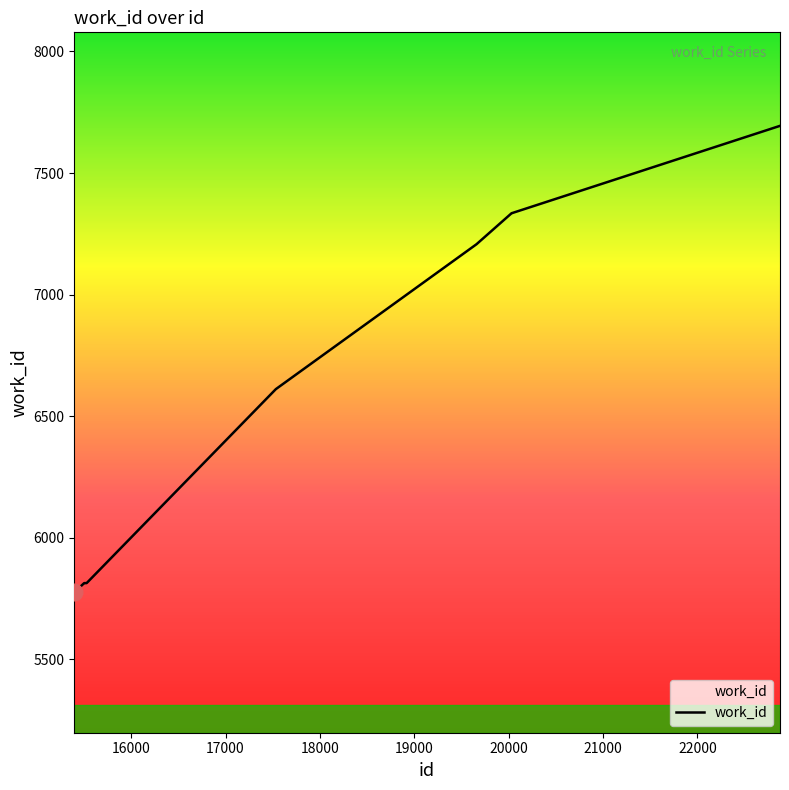

Is this an area chart (filled region under the line)?

No